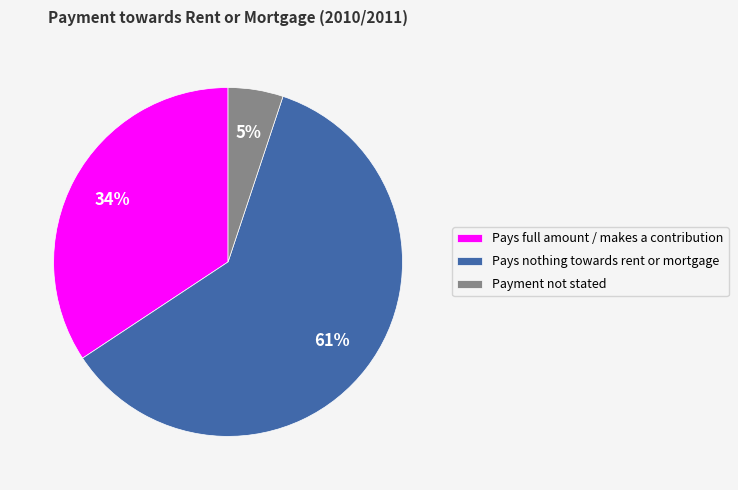

Between Payment not stated and Pays nothing towards rent or mortgage, which is larger?

Pays nothing towards rent or mortgage